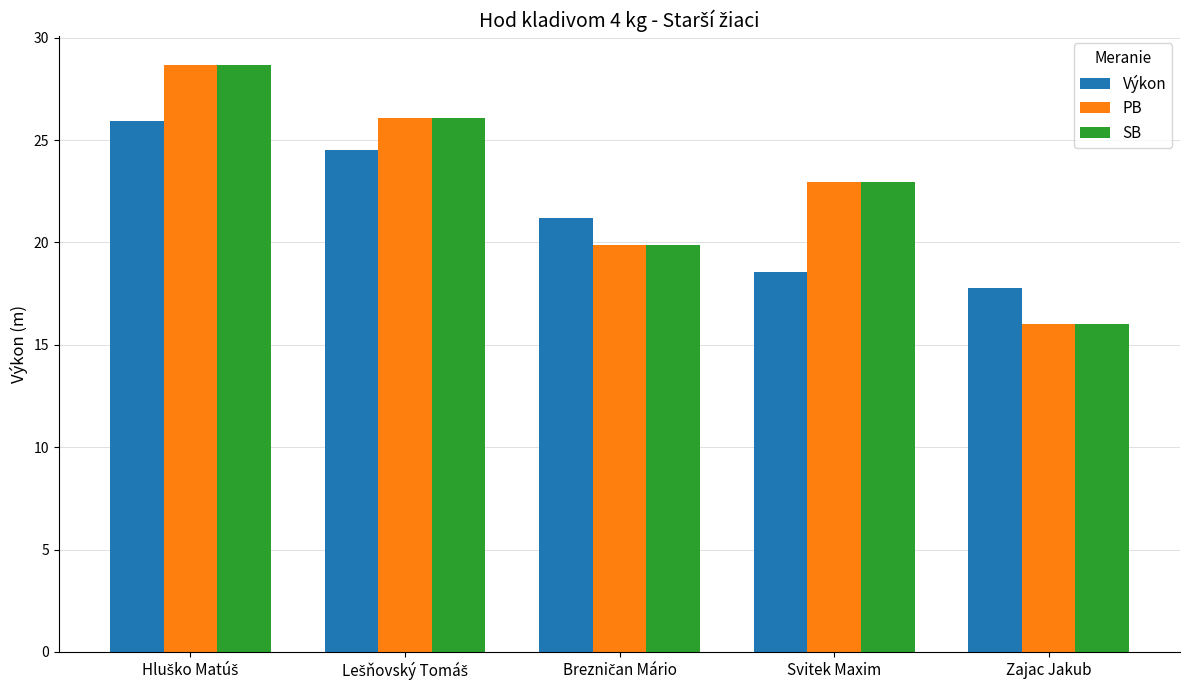

Are the bars grouped side by side (vs. stacked)?

Yes